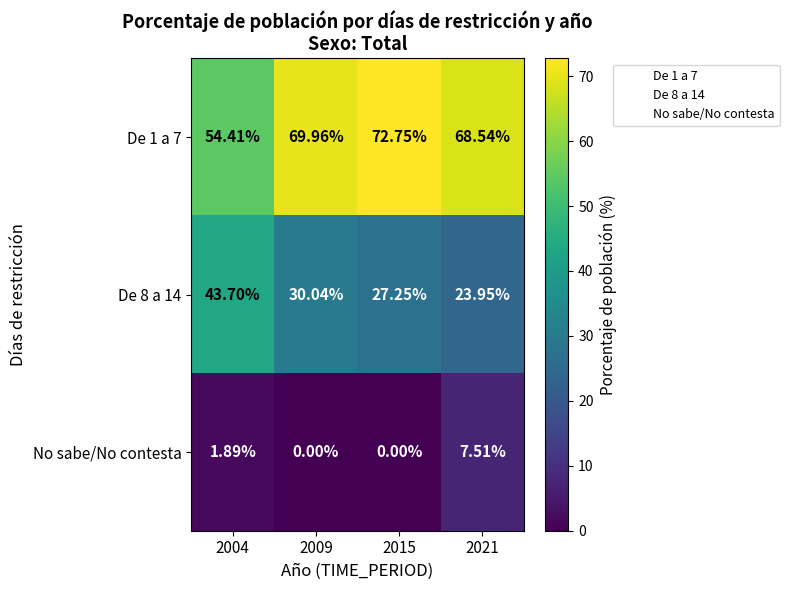

Which series changed the most between 2009 and 2021?

No sabe/No contesta